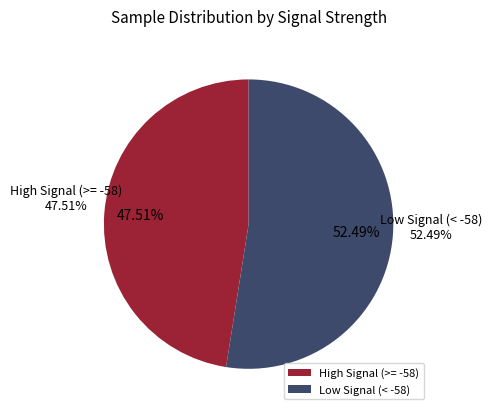

Is -59 the majority of the pie?

No